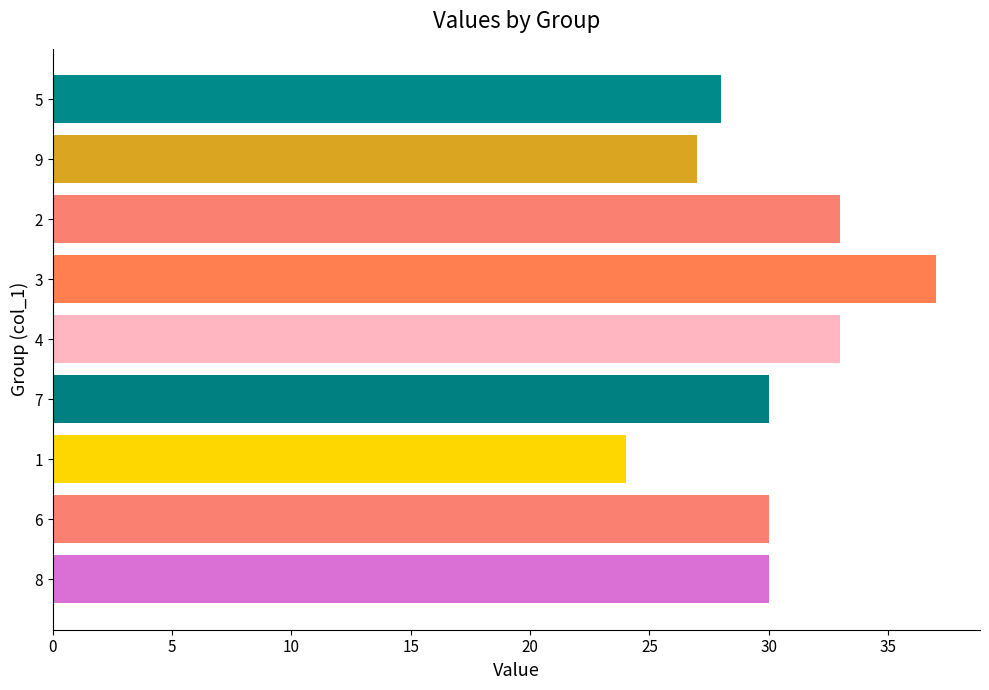

Which has a higher value, 9 or 8?

8